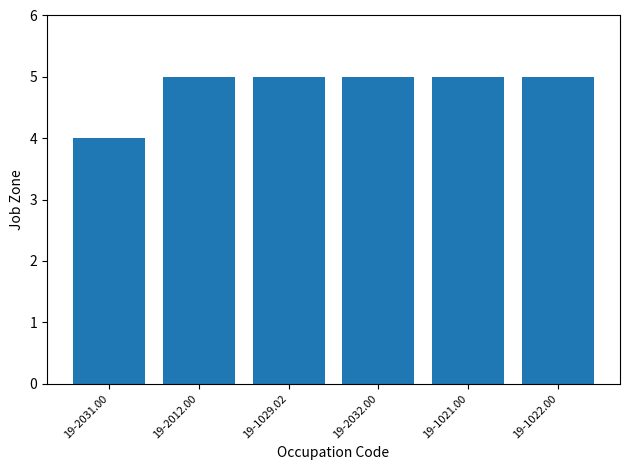

Reading left to right, transcribe all the data shown in this chart.

4	5	5	5	5	5